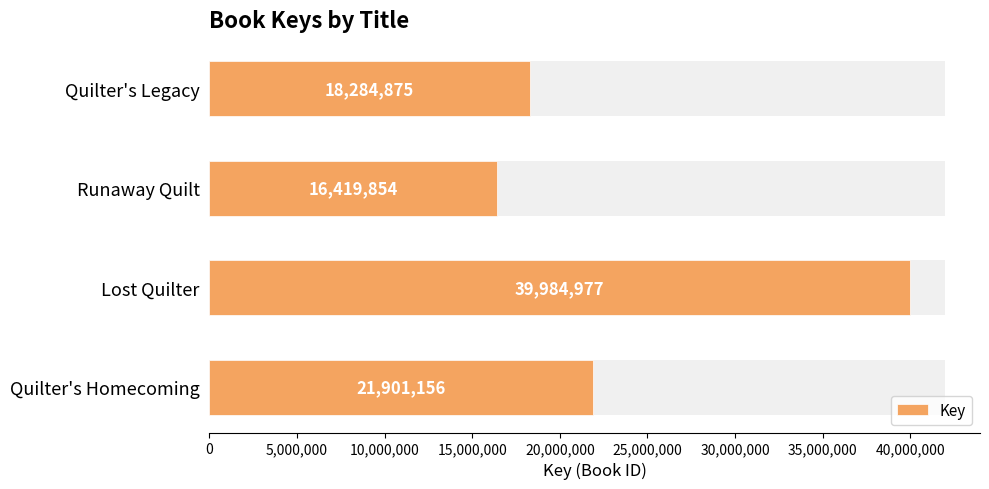

What is the maximum value shown in the chart?

39984977